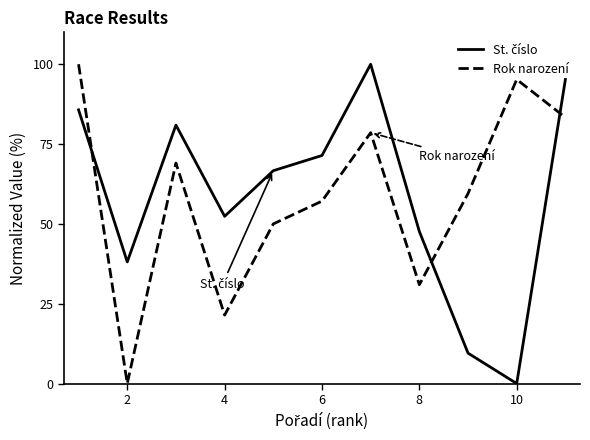

What is the maximum value for Rok narození?

100.0